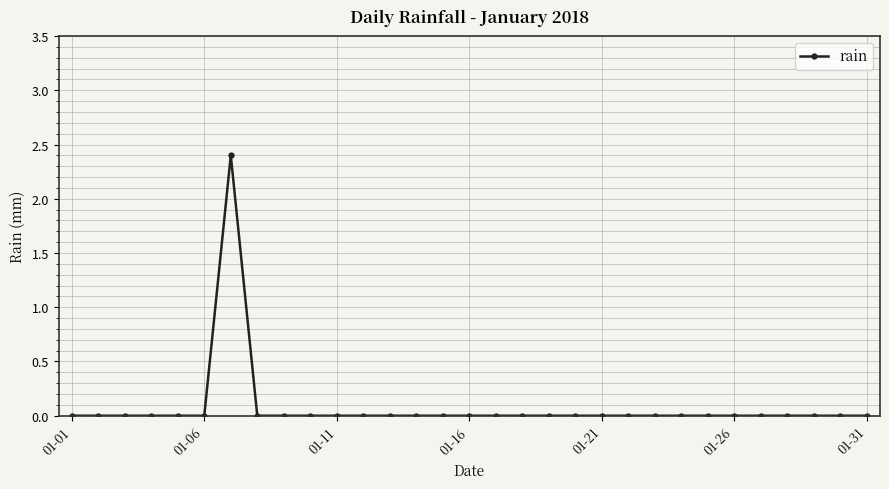

Reading left to right, extract all data points from this chart.

0.0	0.0	0.0	0.0	0.0	0.0	2.4	0.0	0.0	0.0	0.0	0.0	0.0	0.0	0.0	0.0	0.0	0.0	0.0	0.0	0.0	0.0	0.0	0.0	0.0	0.0	0.0	0.0	0.0	0.0	0.0